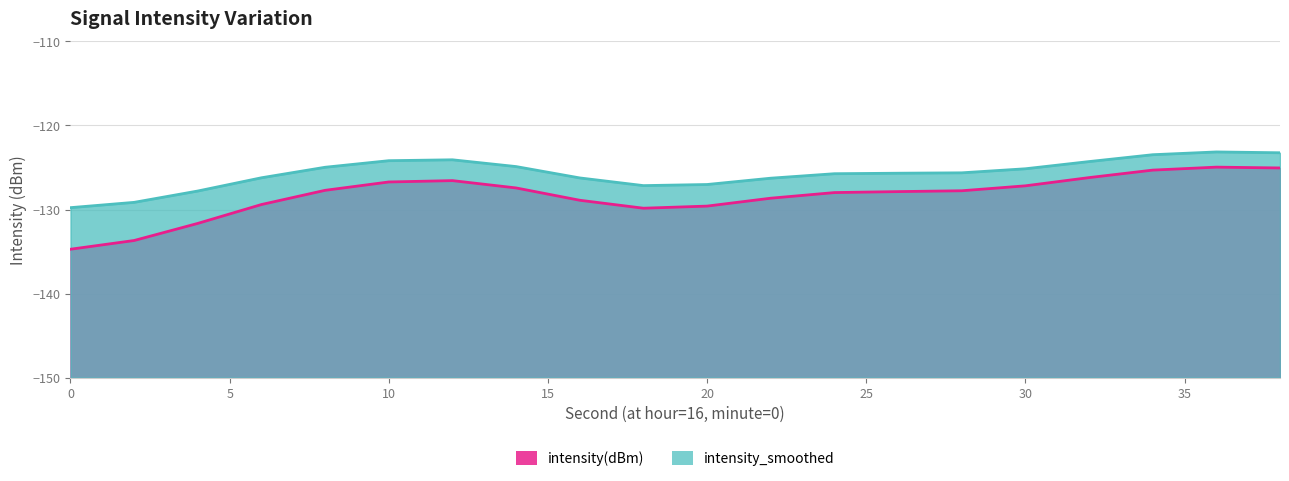

How many lines are shown in the chart?

2